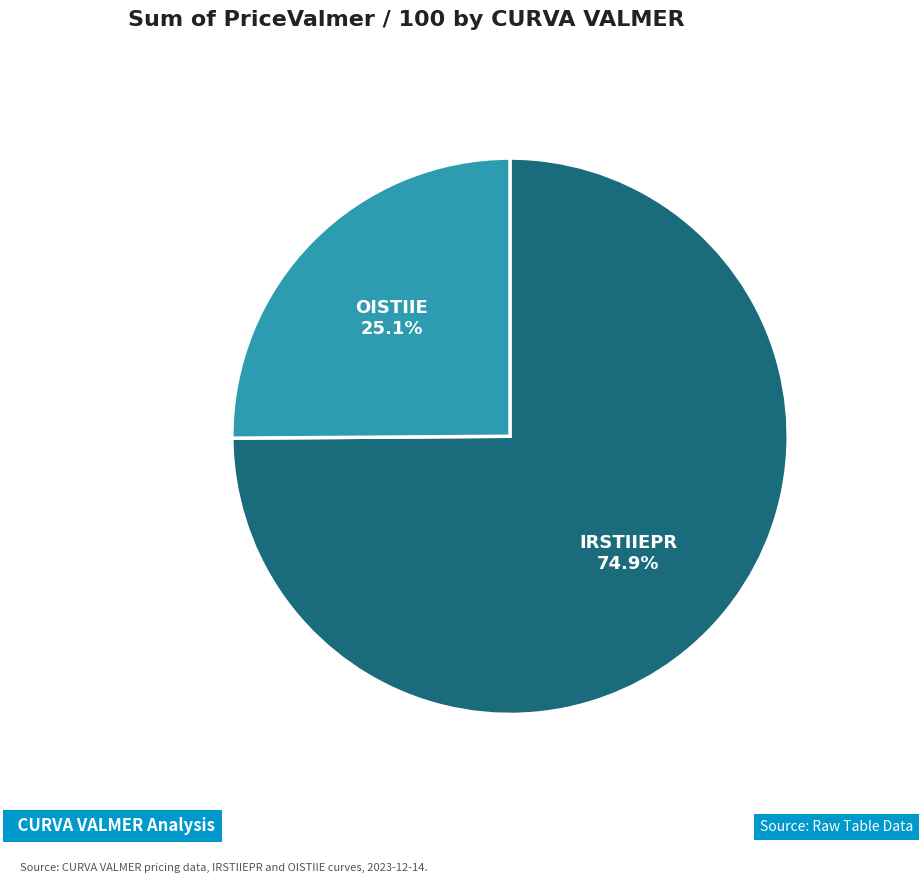

Does any single category account for the majority?

Yes